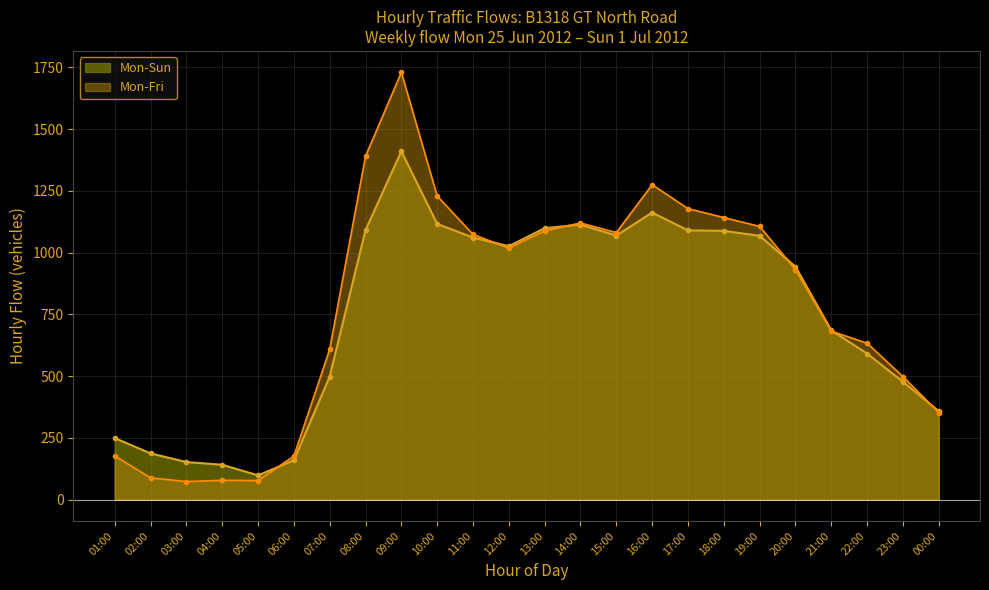

How many interior local peaks does the Mon-Fri series have?

4